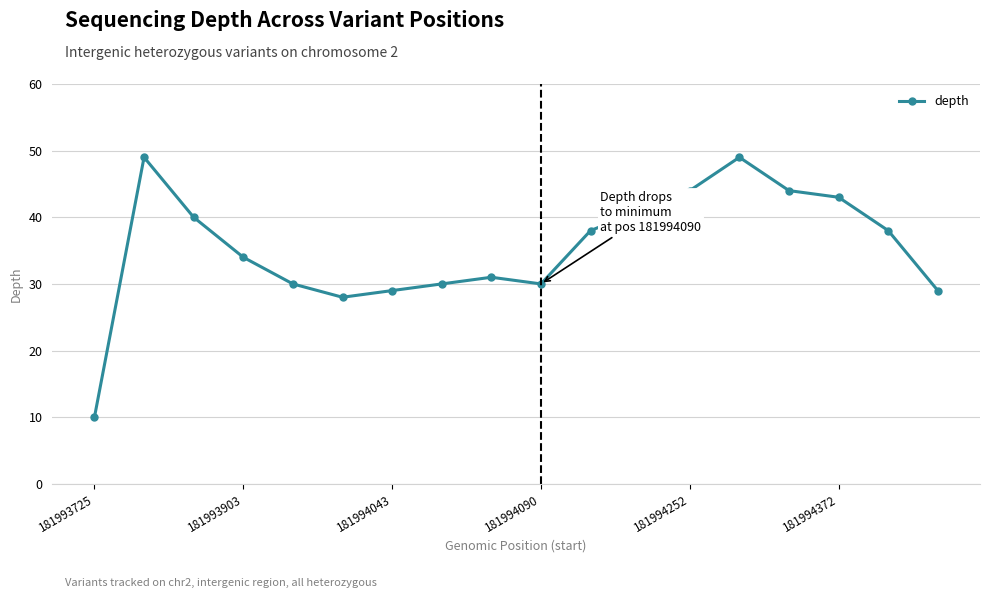

What is the value of the 14th point from the left?

49